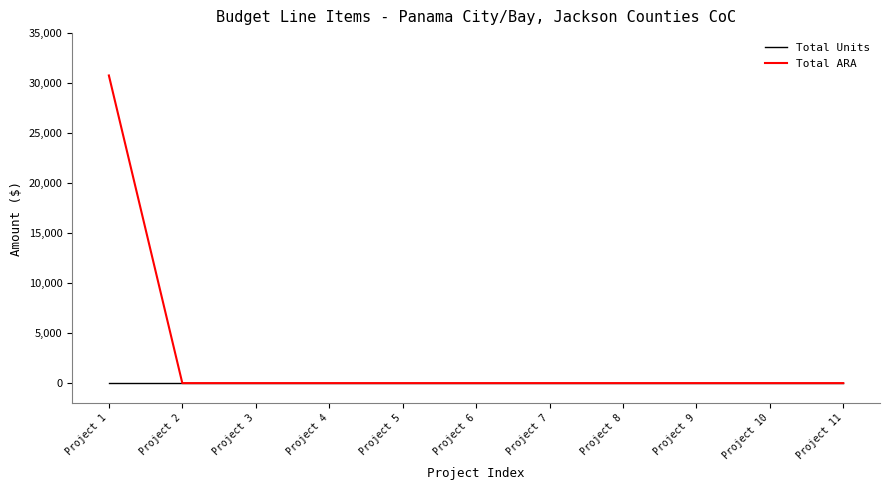

What are all the series names shown in the legend?

Total Units, Total ARA